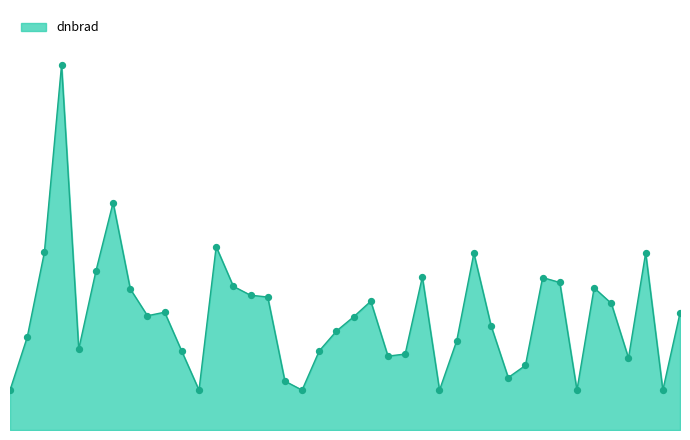

Is this an area chart (filled region under the line)?

Yes